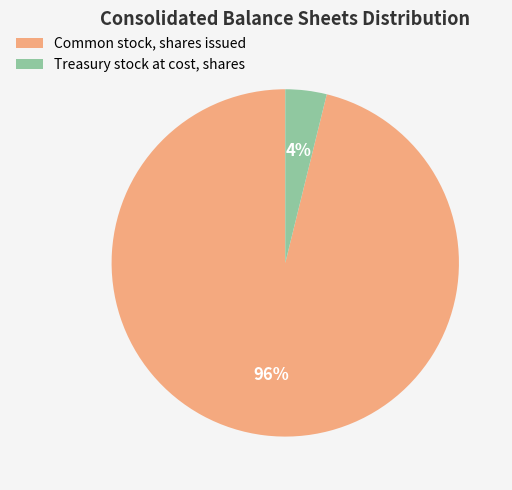

To the nearest percent, what is the combined percentage of Treasury stock at cost, shares and Common stock, shares issued?

100%